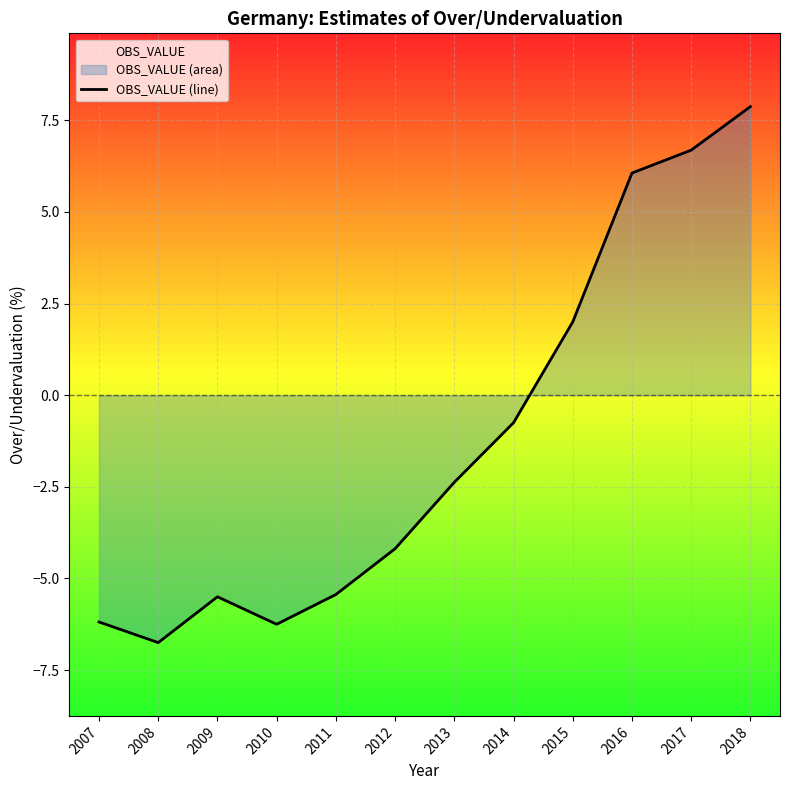

Reading left to right, transcribe all the data shown in this chart.

-6.2	-6.8	-5.5	-6.2	-5.4	-4.2	-2.4	-0.8	2.0	6.1	6.7	7.9